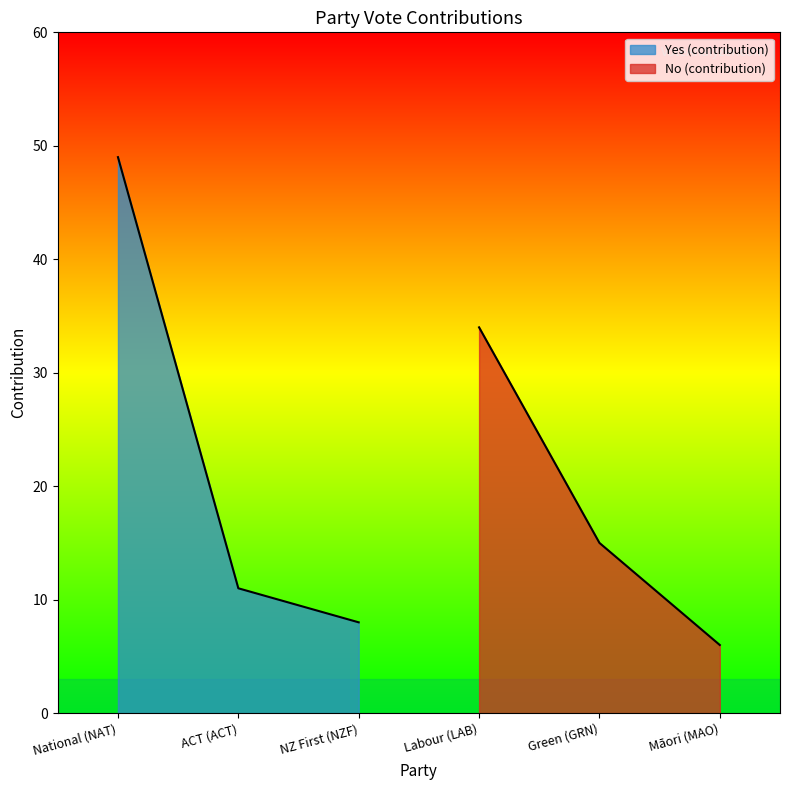

What position from the left is National (NAT)?

1